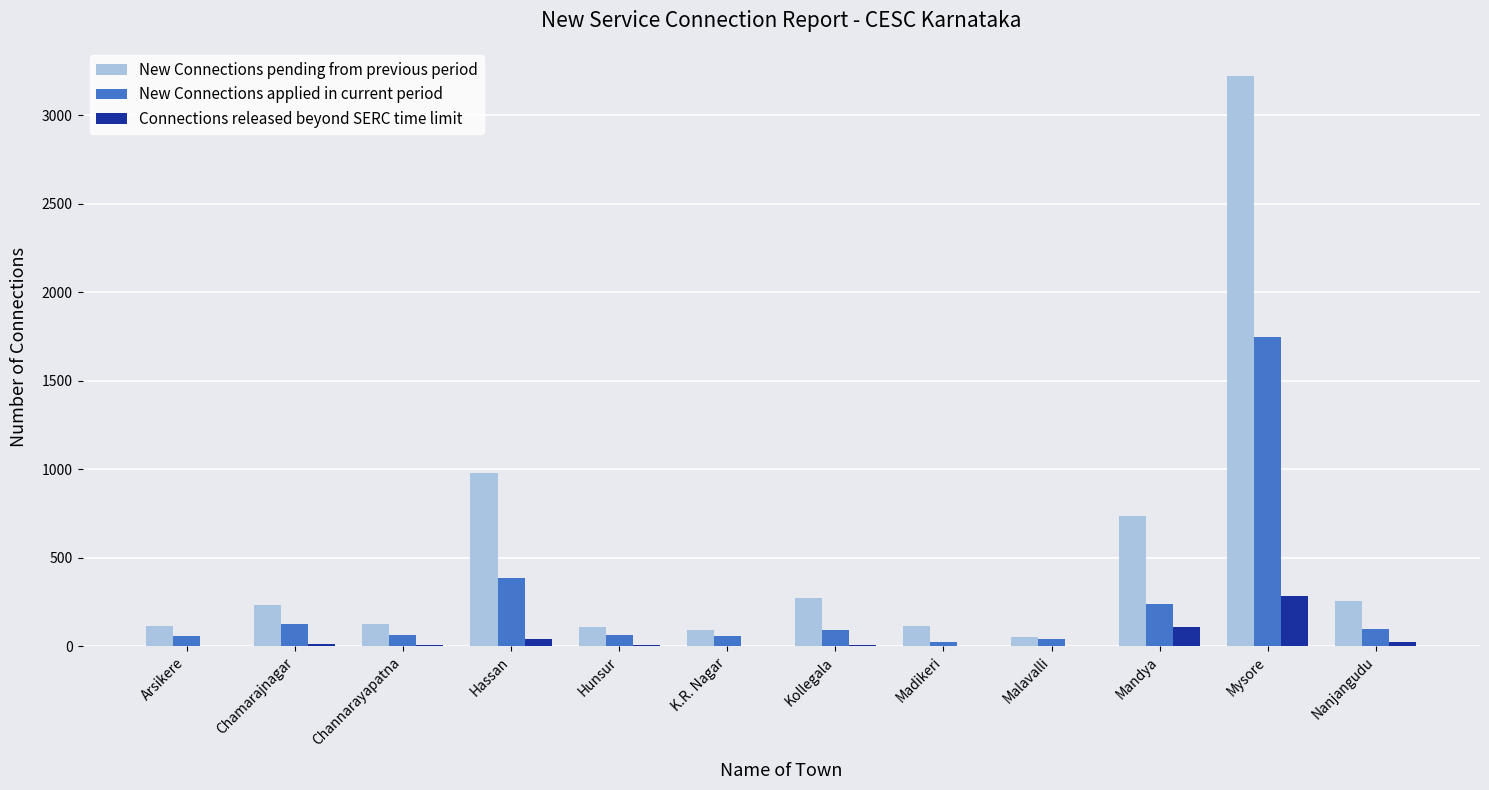

How many groups of bars are there?

12